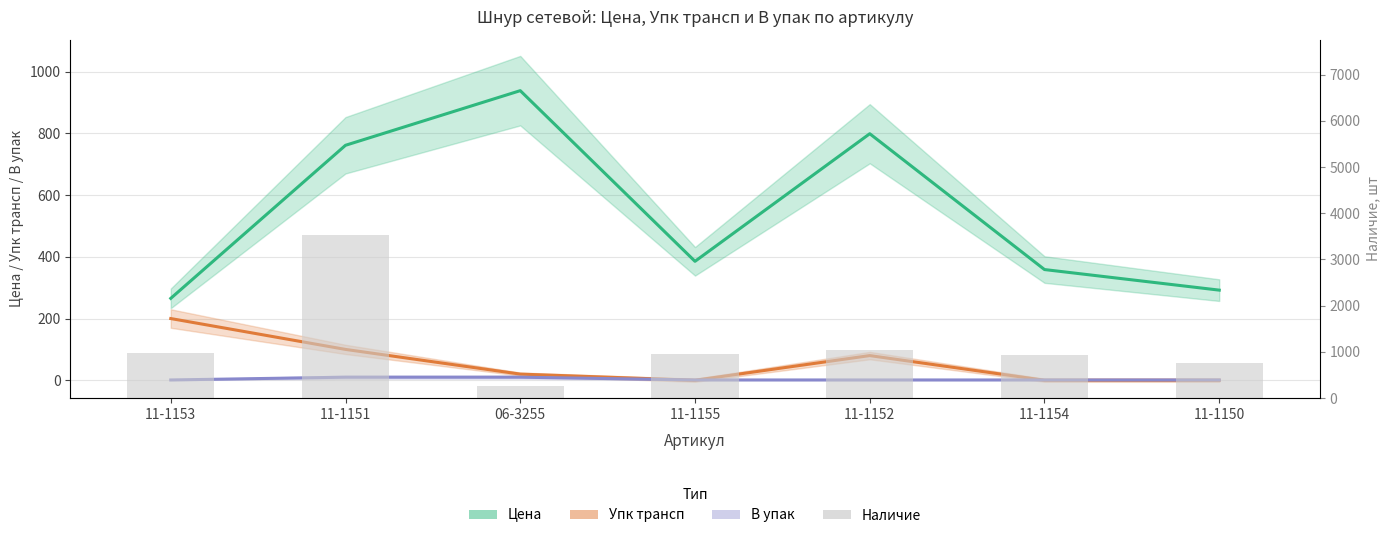

Reading left to right, list all the values displayed in this chart.

Цена: 11-1153=265.4	11-1151=761.4	06-3255=938.4	11-1155=385.4	11-1152=798.8	11-1154=358.7	11-1150=292.1
Упк трансп: 11-1153=200.0	11-1151=100.0	06-3255=20.0	11-1155=0.0	11-1152=80.0	11-1154=0.0	11-1150=0.0
В упак: 11-1153=1.0	11-1151=10.0	06-3255=10.0	11-1155=1.0	11-1152=1.0	11-1154=1.0	11-1150=1.0
Наличие: 11-1153=976.0	11-1151=3526.0	06-3255=260.0	11-1155=961.0	11-1152=1032.0	11-1154=941.0	11-1150=754.0